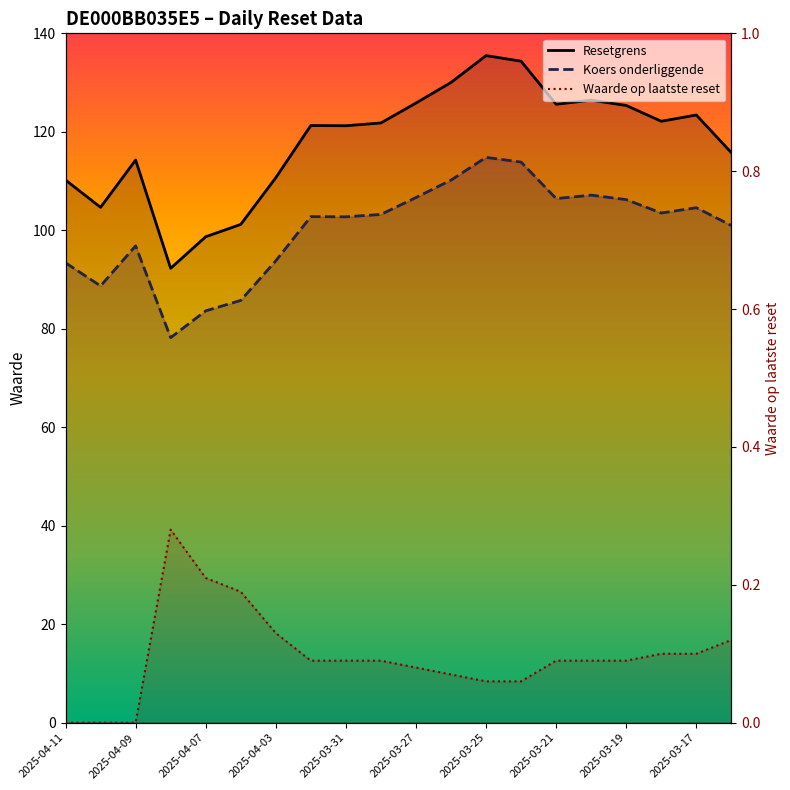

Between 2025-03-27 and 2025-03-25, which series saw the biggest shift?

Resetgrens